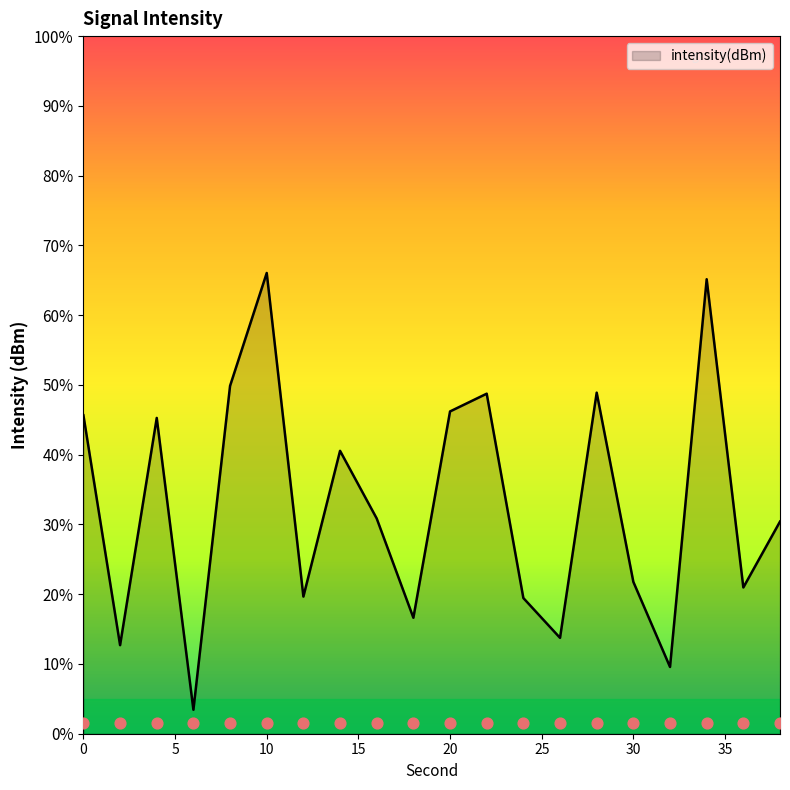

What is the change in value from 16 to 36?

-1.0